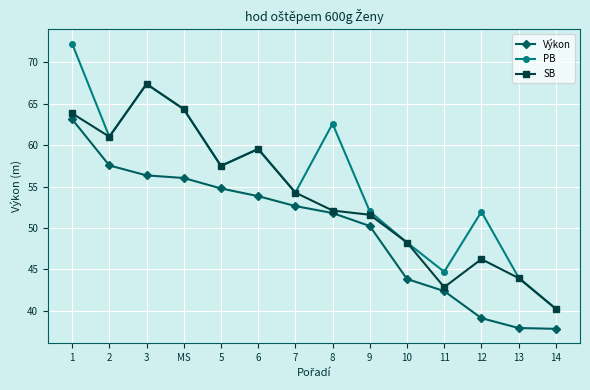

What is the label of the 3rd point from the right?

12